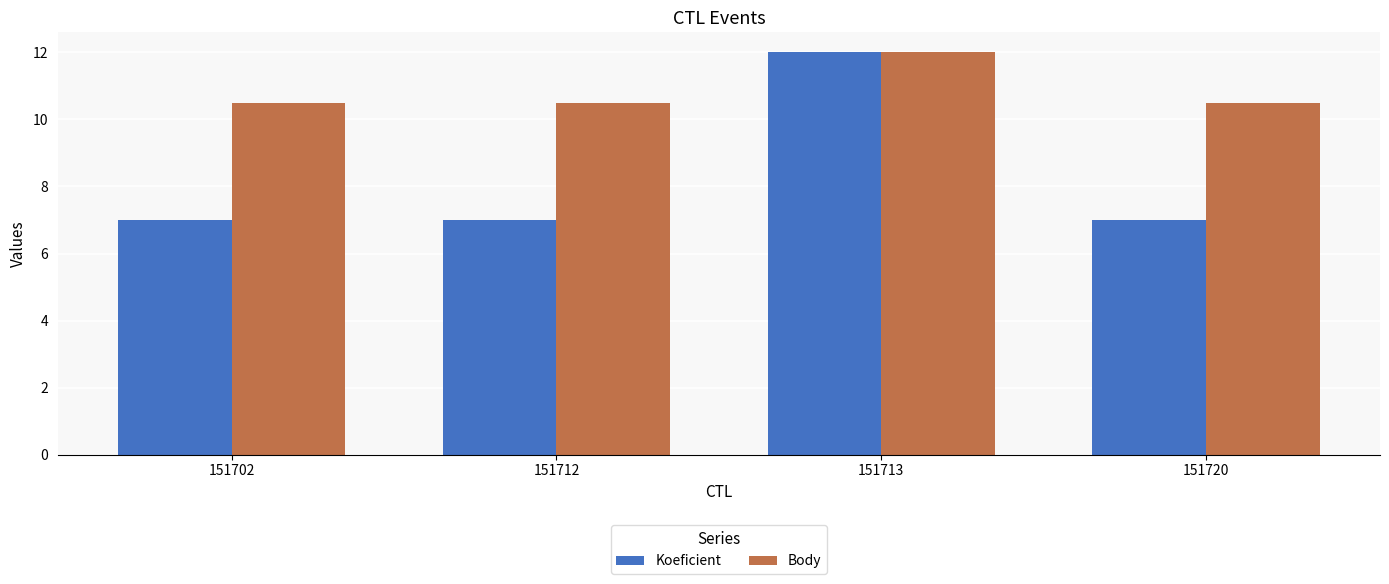

Reading right to left, what are all the values shown in this chart?

Koeficient: 151720=7.0	151713=12.0	151712=7.0	151702=7.0
Body: 151720=10.5	151713=12.0	151712=10.5	151702=10.5